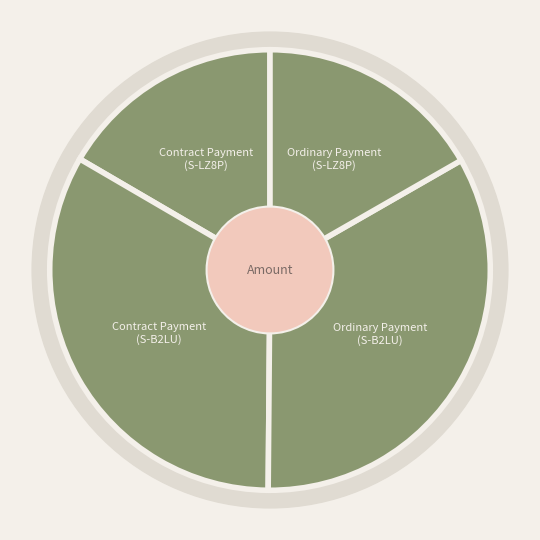

Between Contract Payment
(S-LZ8P) and Ordinary Payment
(S-B2LU), which is larger?

Ordinary Payment
(S-B2LU)